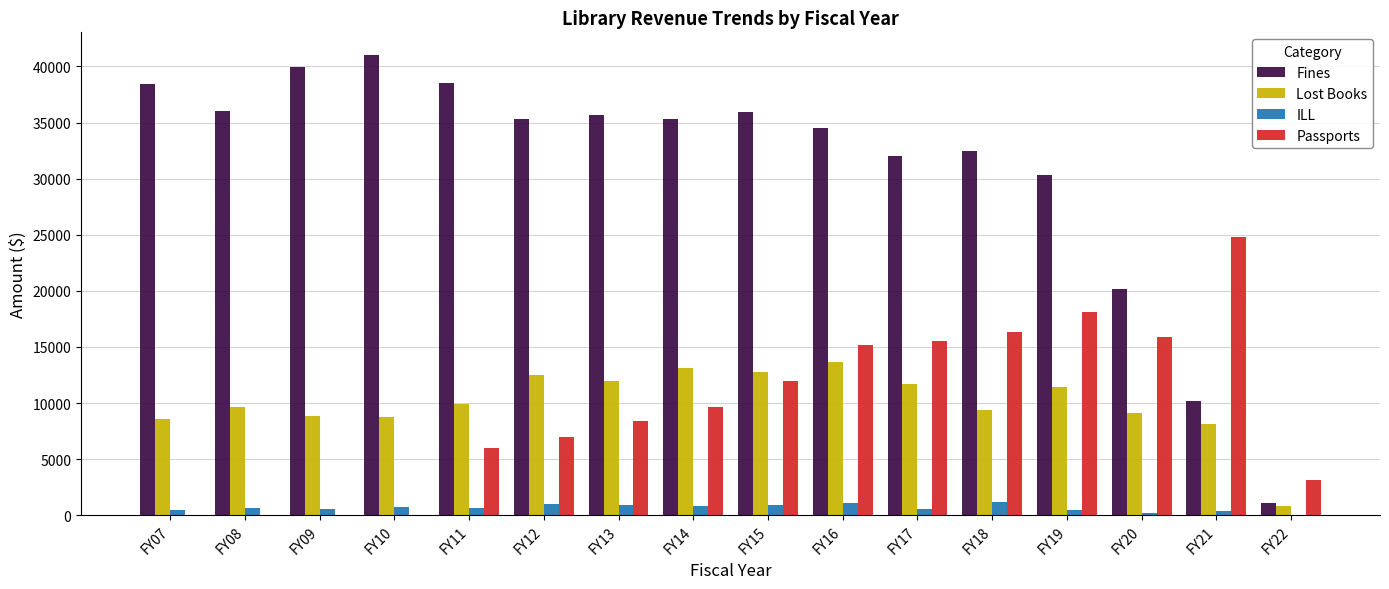

What is the total value across all series at FY10?

50441.4